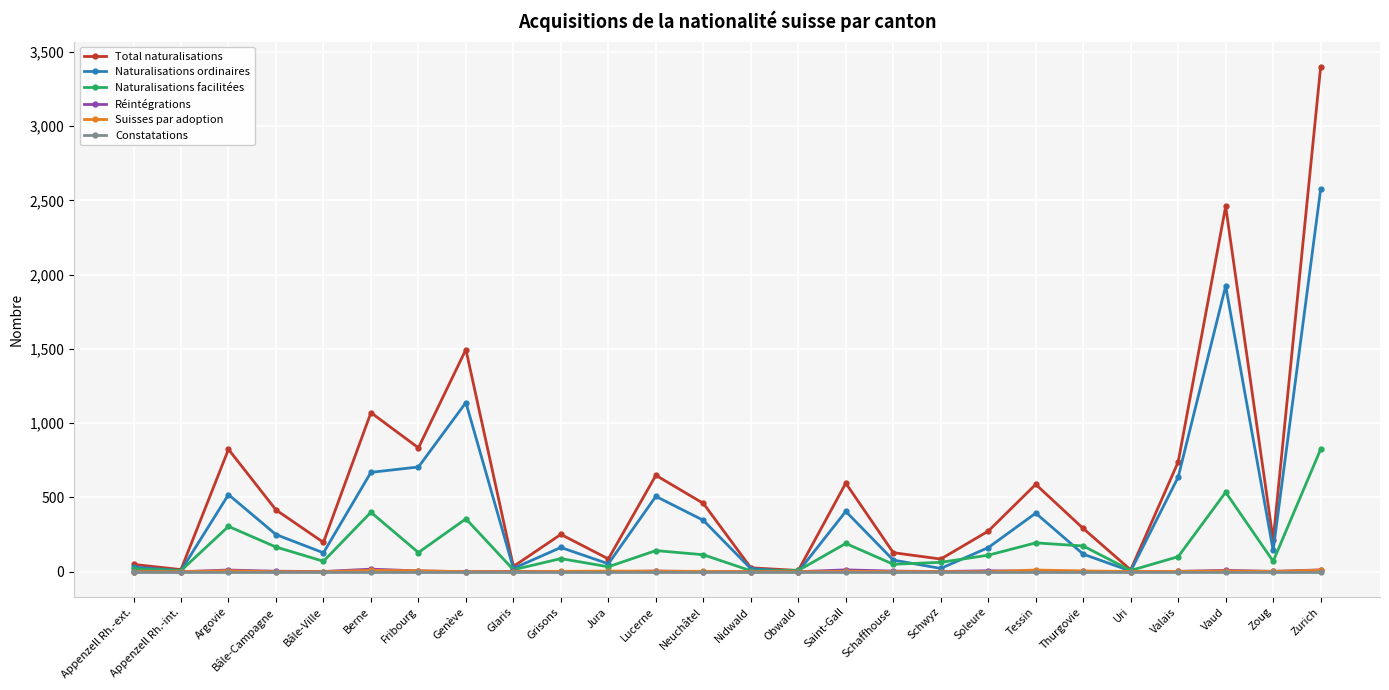

Which series has the largest range (max minus min)?

Total naturalisations